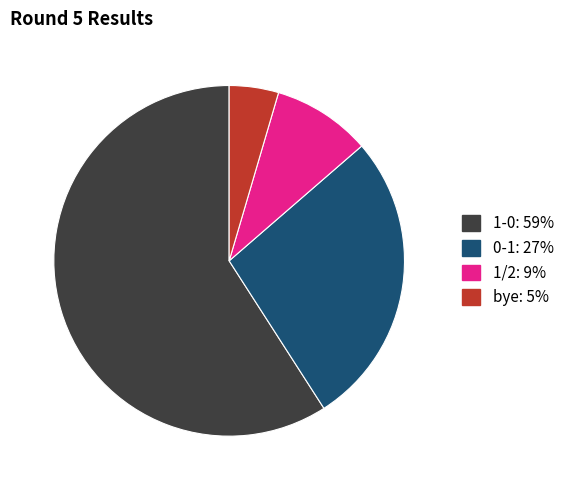

How many segments does this pie chart have?

4